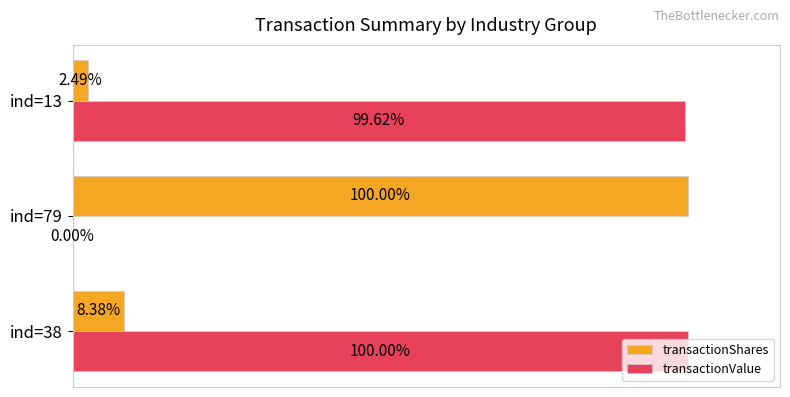

Is the value of transactionValue at ind=79 greater than the value of transactionShares at ind=13?

No